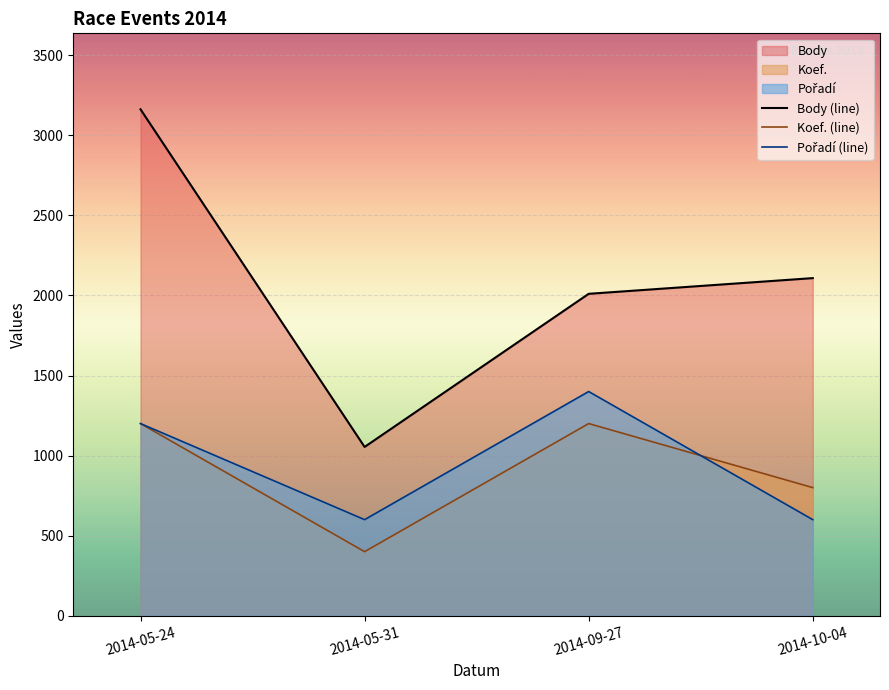

Rank the categories by Koef. (line) value from lowest to highest.

2014-05-31, 2014-10-04, 2014-05-24, 2014-09-27